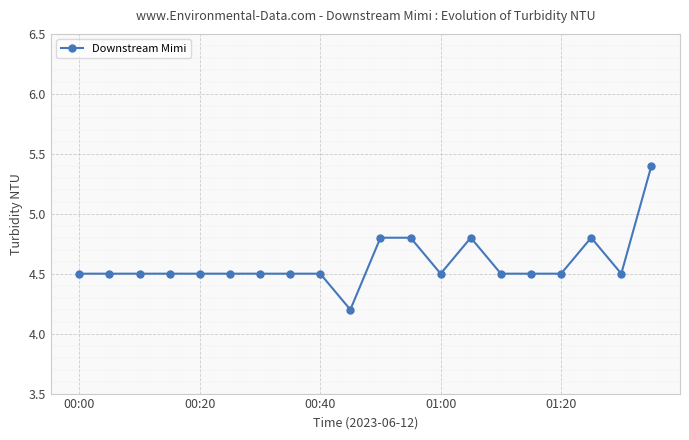

Count the values in the range 4 to 5.

19